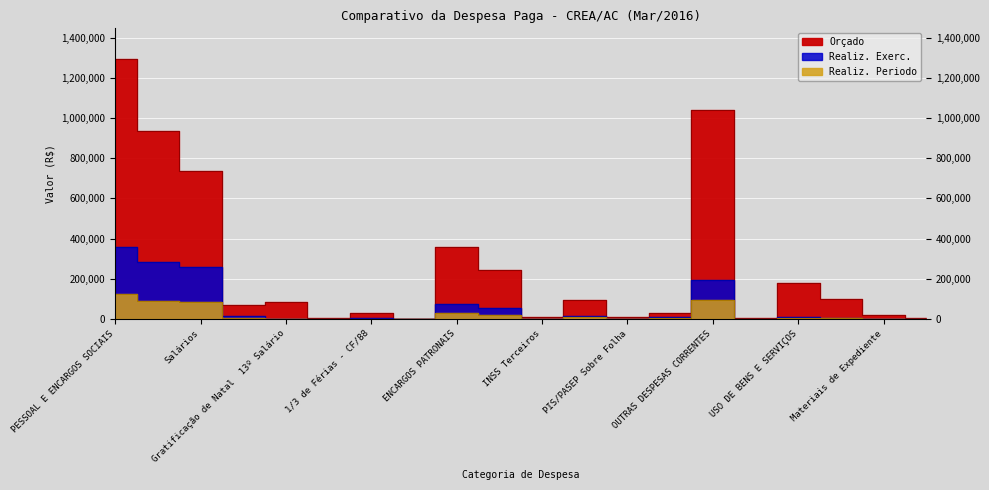

Is this an area chart (filled region under the line)?

No